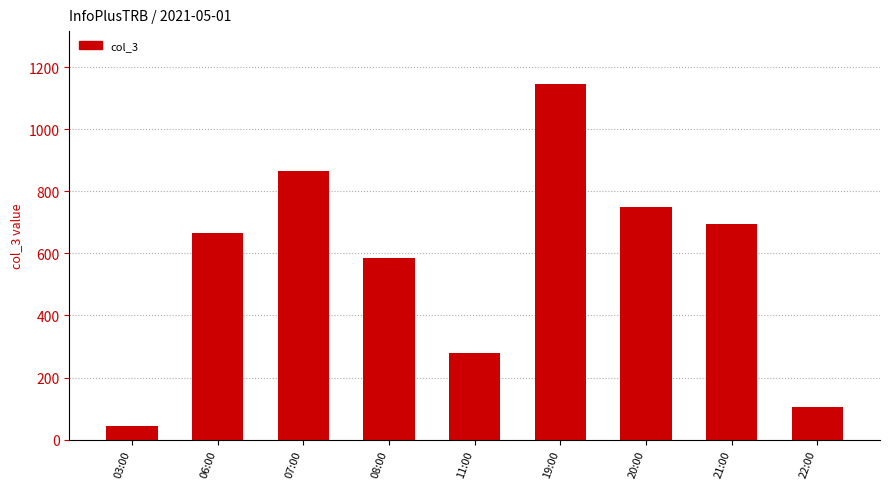

What is the difference between the maximum and second lowest values?

1039